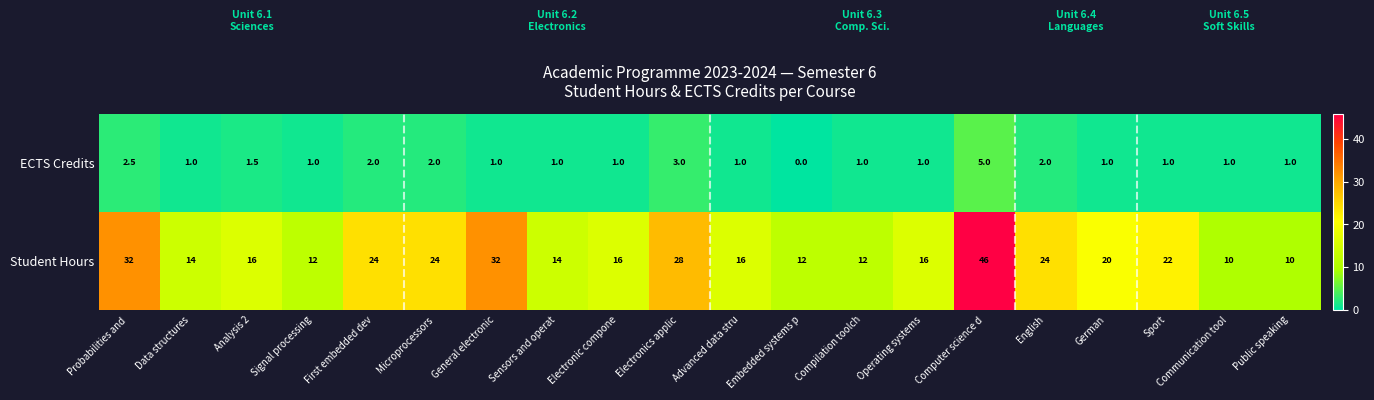

At German, list the series in order from largest to smallest.

Student Hours, ECTS Credits